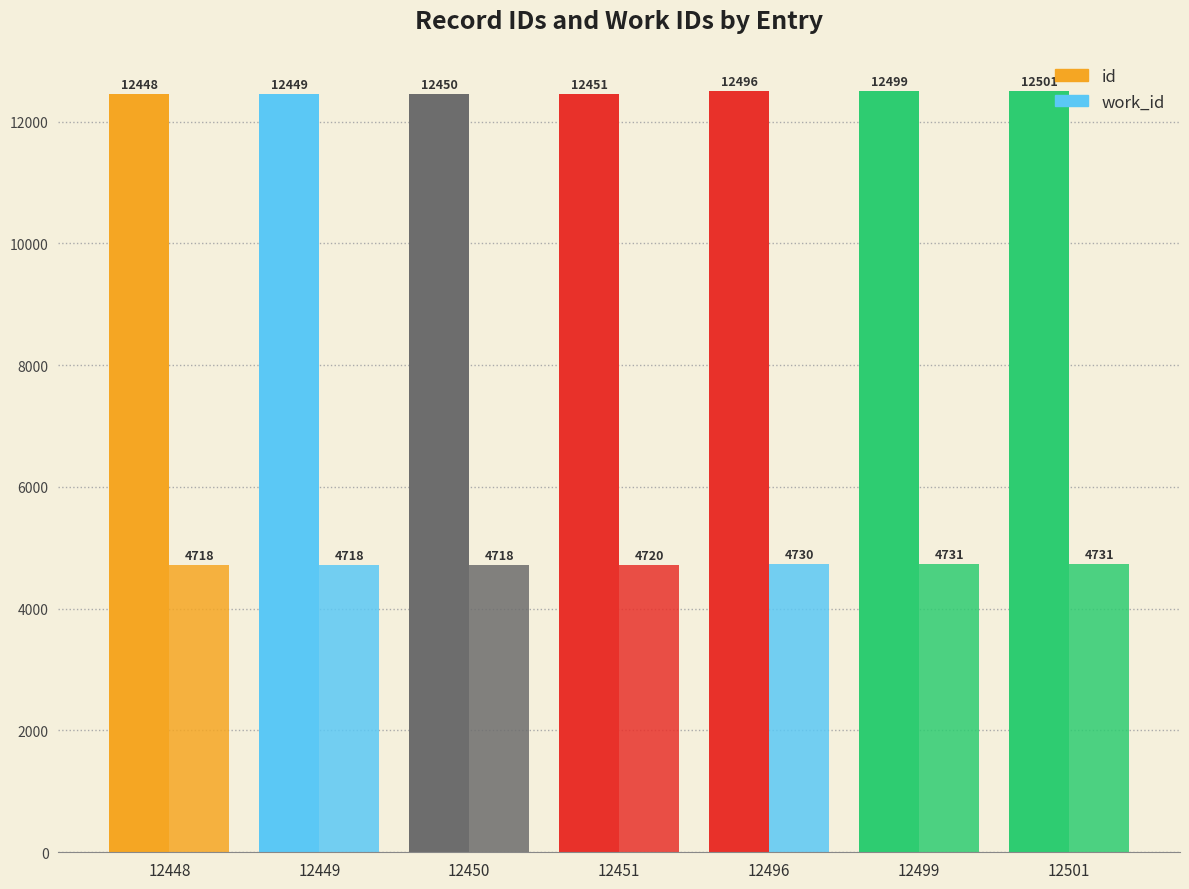

Are the bars horizontal?

No